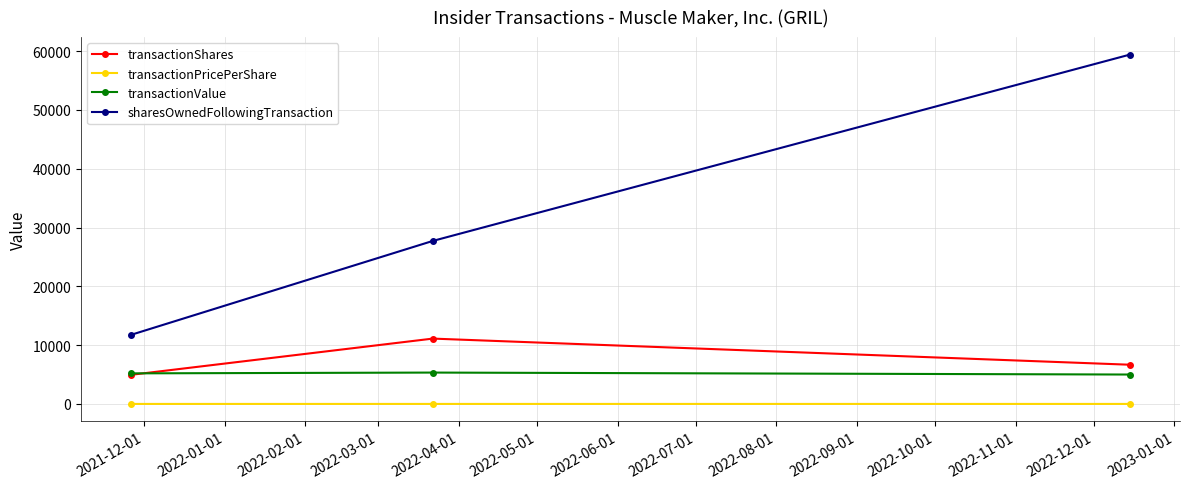

Which series has the widest spread of values?

sharesOwnedFollowingTransaction